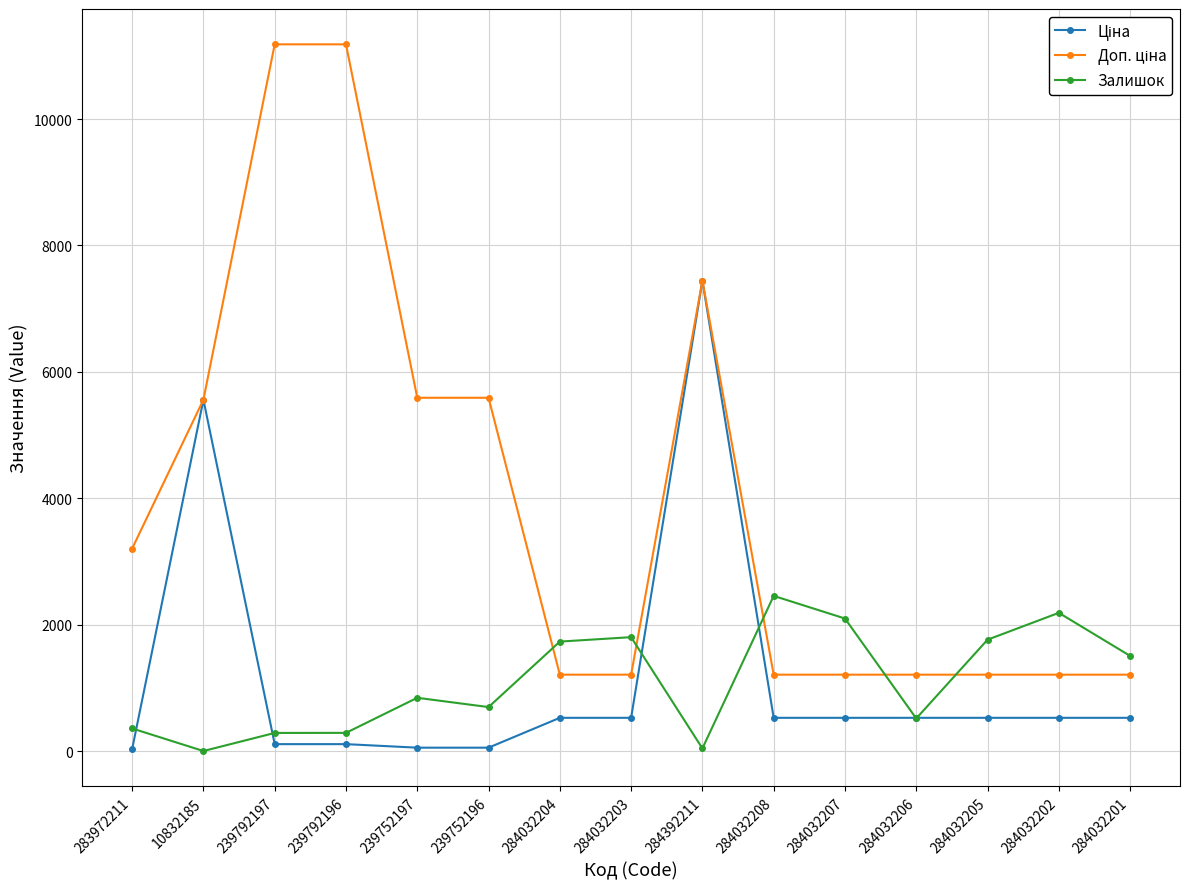

True or false: Залишок has more than 2 interior local peaks.

True